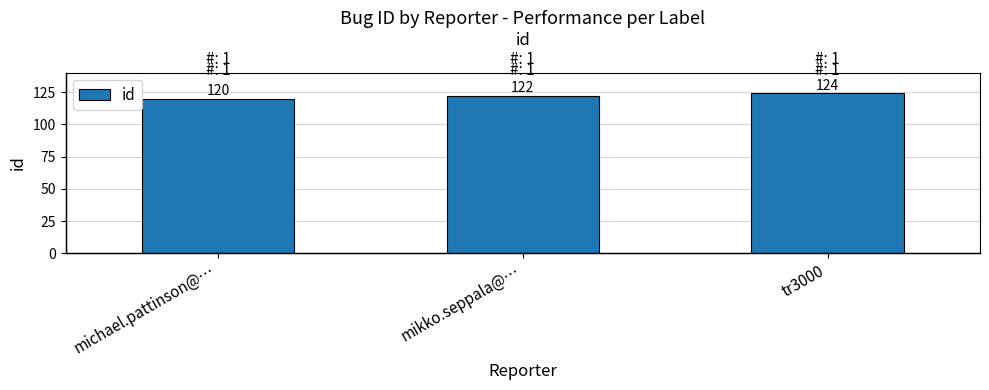

Reading right to left, transcribe all the data shown in this chart.

124	122	120